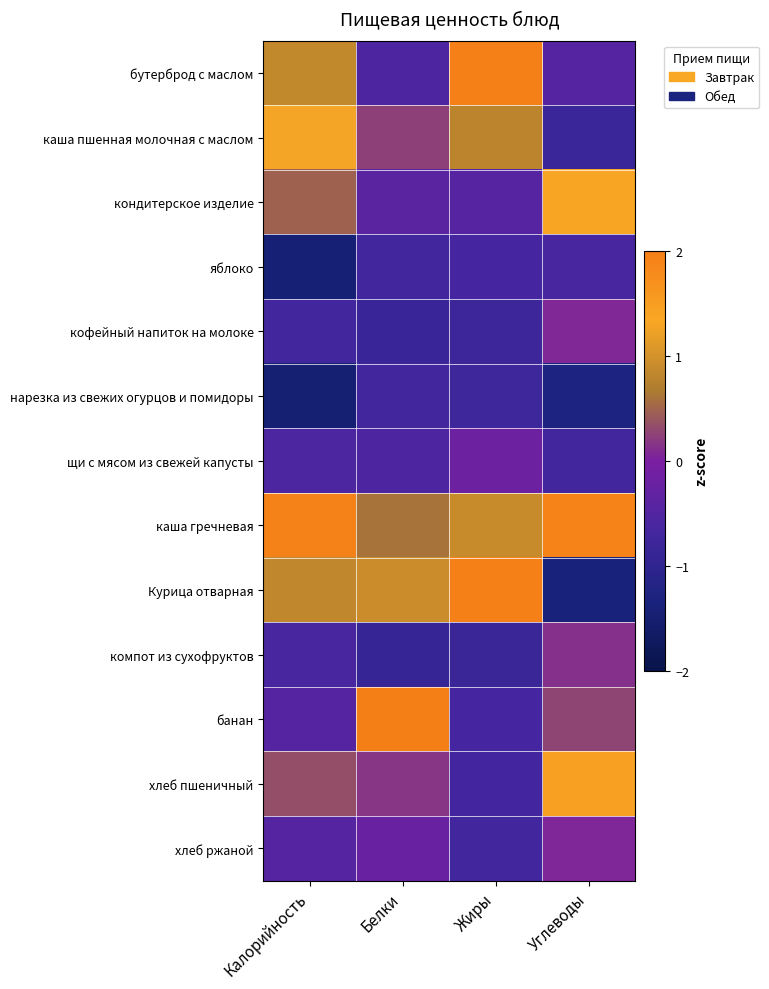

What is the difference between the second highest and minimum values in the каша пшенная молочная с маслом series?

1.6